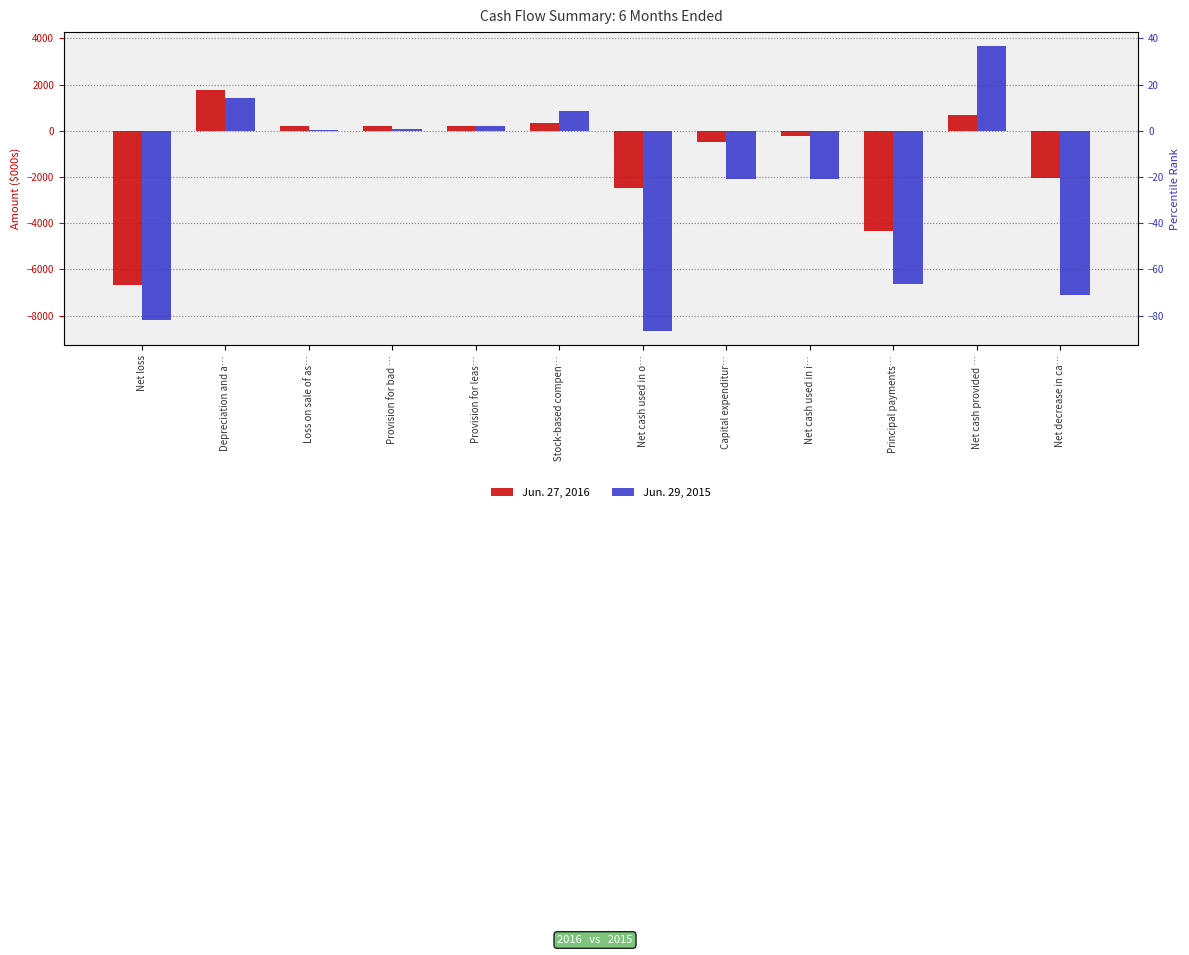

List the series in order of their peak value, lowest first.

Jun. 27, 2016, Jun. 29, 2015